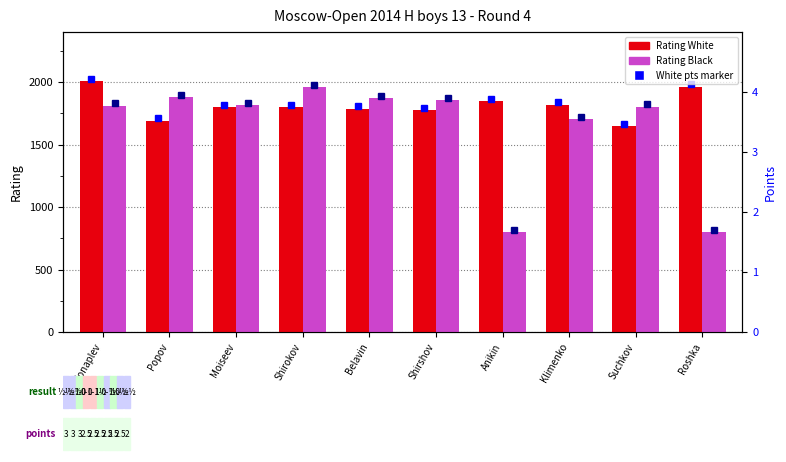

List the series in order of their overall mean, lowest first.

Rating Black, Rating White